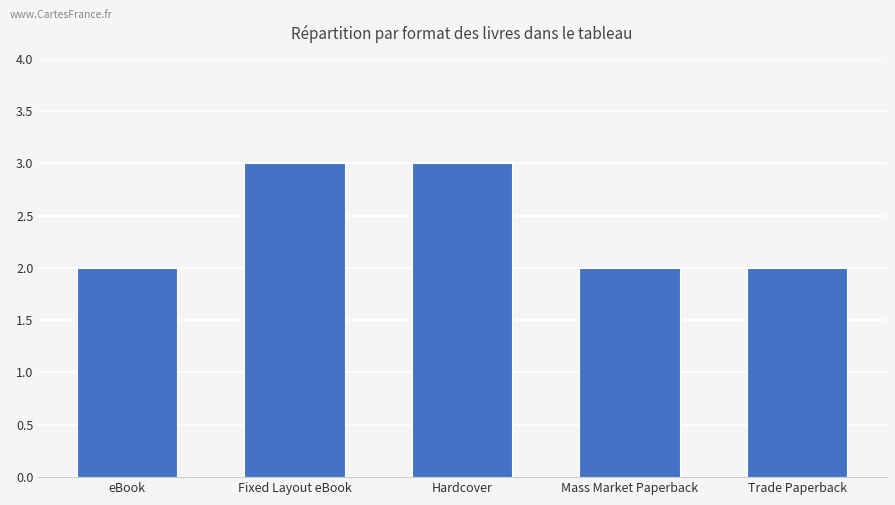

How many data points does each series have?

5